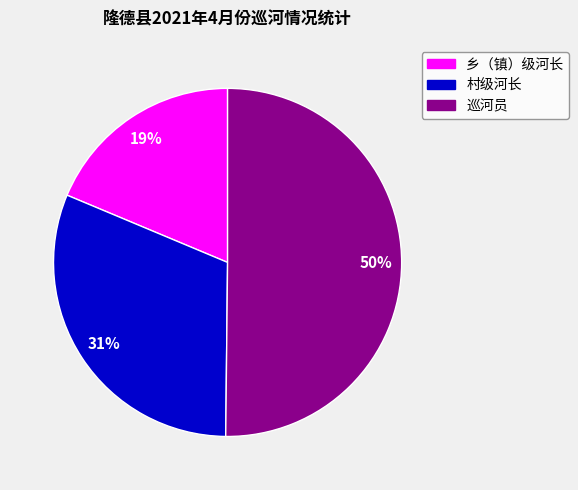

To the nearest percent, what is the difference between the largest and smallest slice percentages?

31%